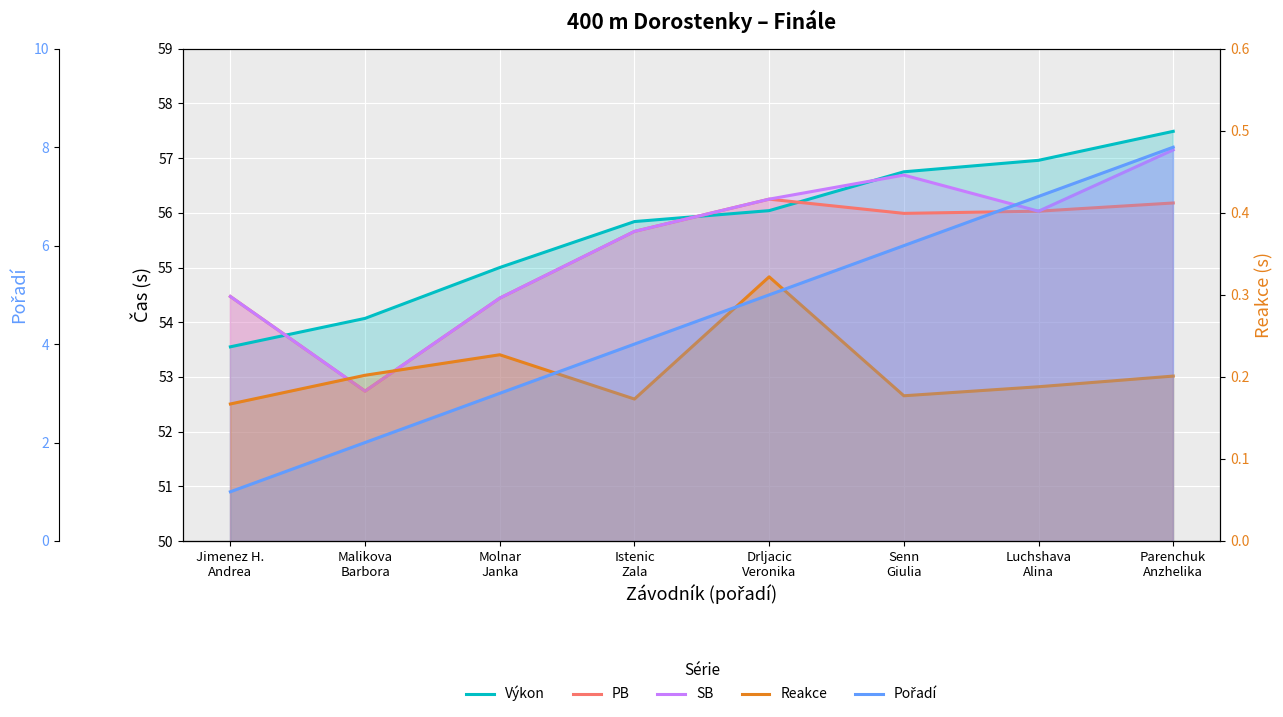

At which label does PB reach its peak?

Drljacic
Veronika